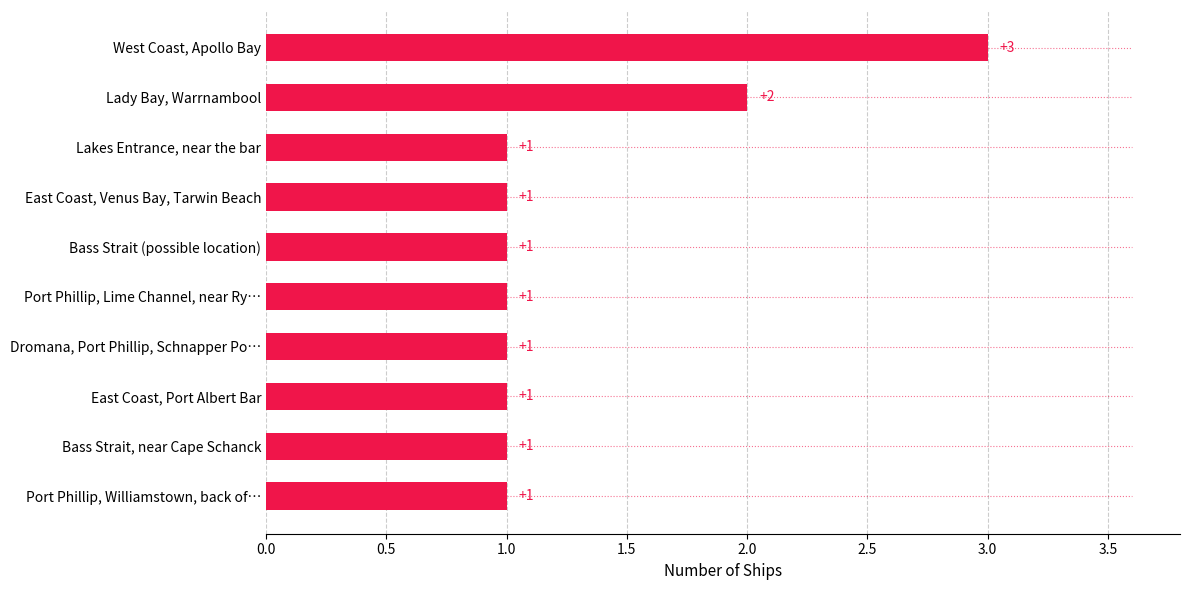

Reading bottom to top, what are all the values shown in this chart?

Port Phillip, Williamstown, back of…=1	Bass Strait, near Cape Schanck=1	East Coast, Port Albert Bar=1	Dromana, Port Phillip, Schnapper Po…=1	Port Phillip, Lime Channel, near Ry…=1	Bass Strait (possible location)=1	East Coast, Venus Bay, Tarwin Beach=1	Lakes Entrance, near the bar=1	Lady Bay, Warrnambool=2	West Coast, Apollo Bay=3